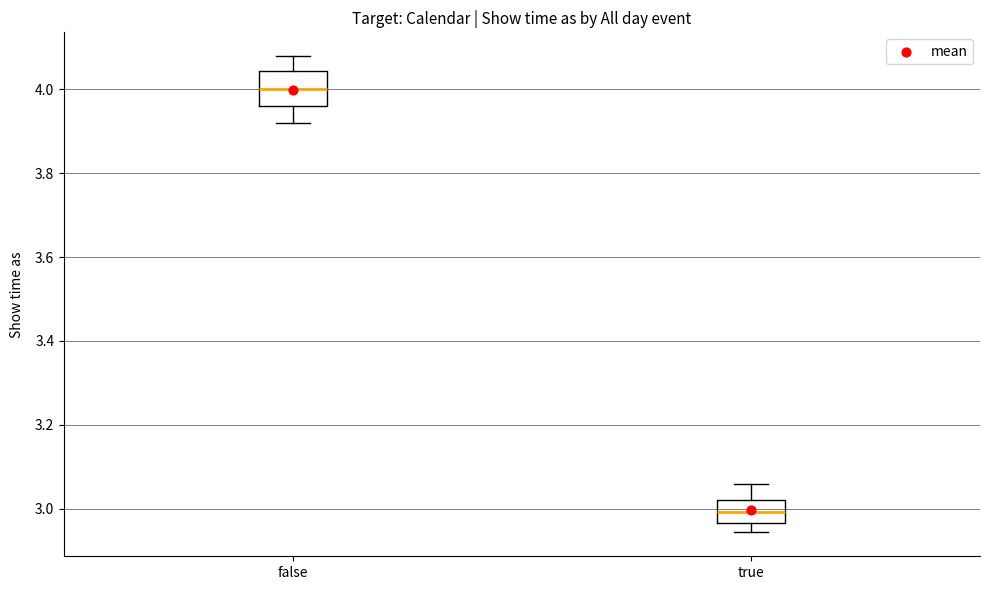

Reading left to right, read every box against the y-axis: the position of its median line, the range the box covers, and the ends of its whiskers. The values are not printed on the chart, so give them approximately, as read against the axis.

false: median 4.00, box 3.96 to 4.04, whiskers 3.92 to 4.08
true: median 3.00, box 2.96 to 3.02, whiskers 2.94 to 3.06